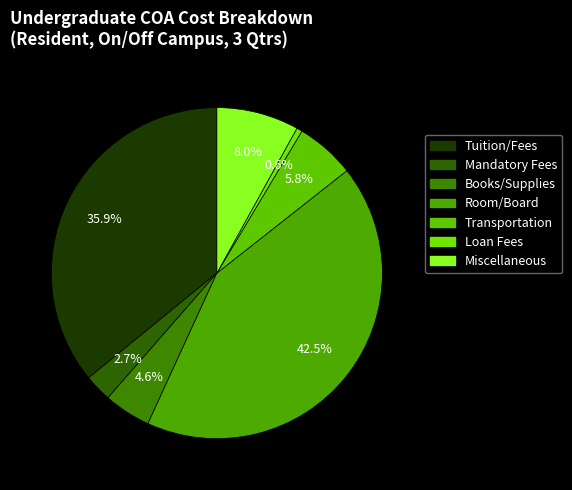

To the nearest percent, what percentage of the pie is Transportation?

6%